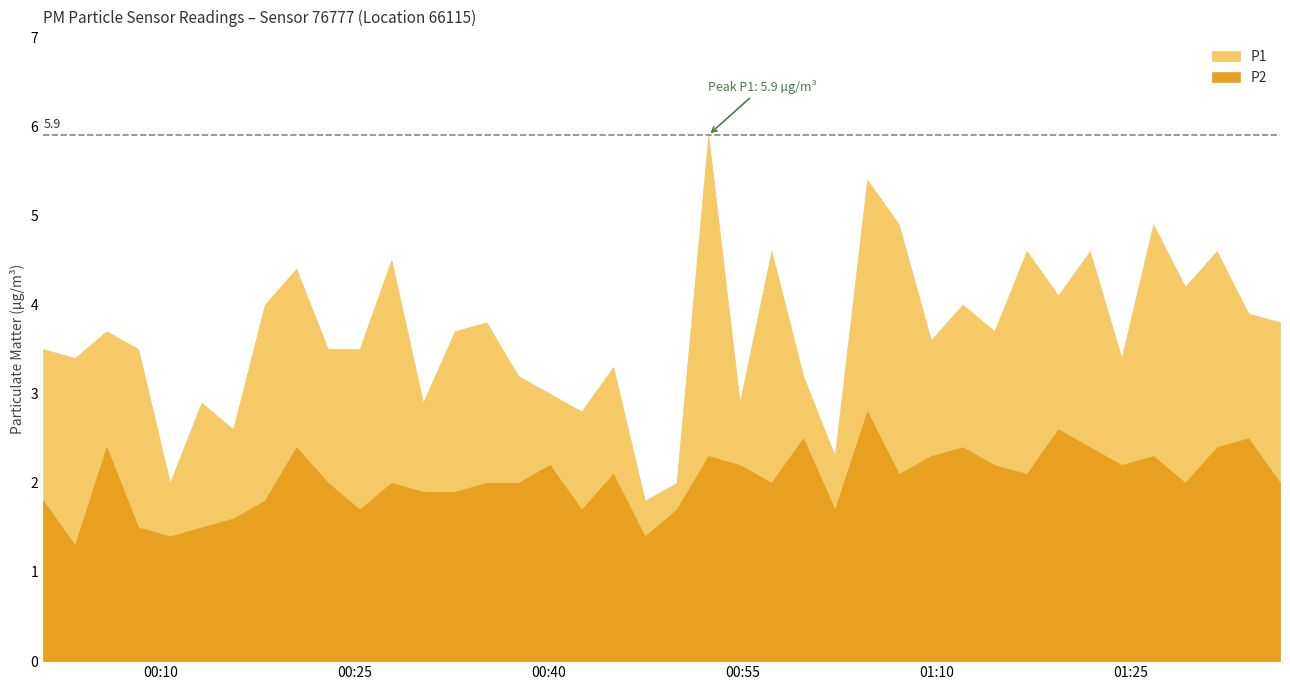

How many series are shown in this chart?

2